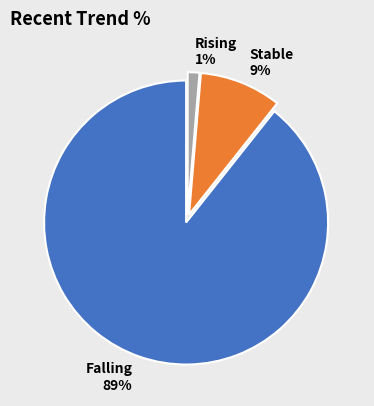

The Rising slice represents 13% of the pie. True or false?

False